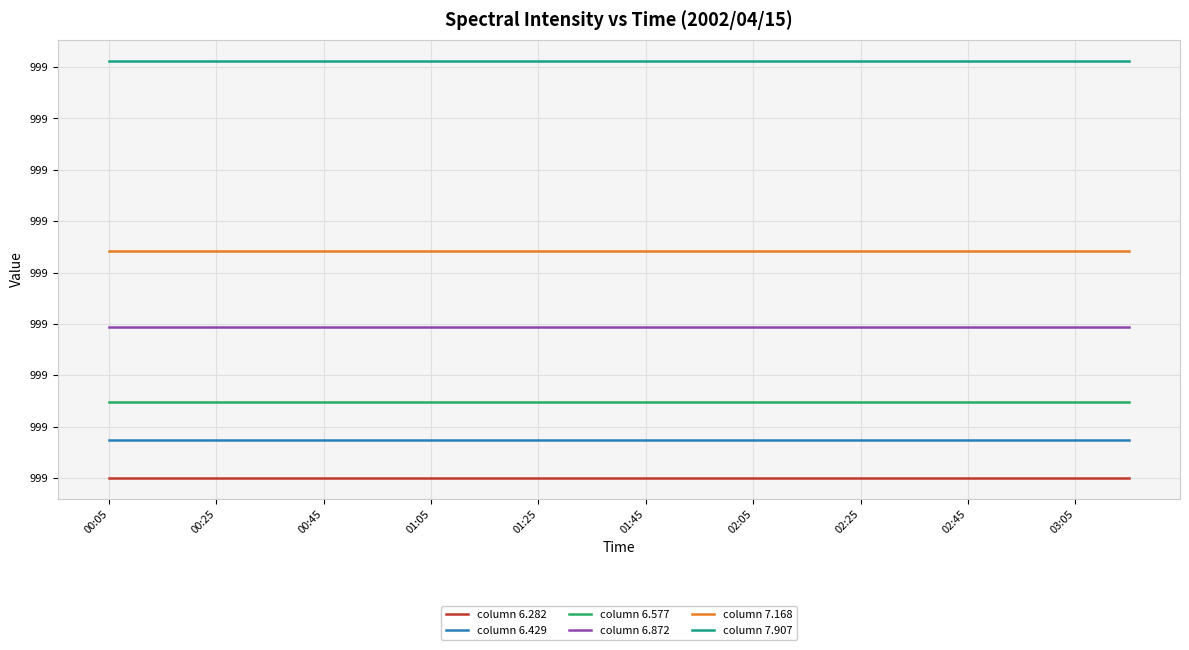

What are all the series names shown in the legend?

column 6.282, column 6.429, column 6.577, column 6.872, column 7.168, column 7.907